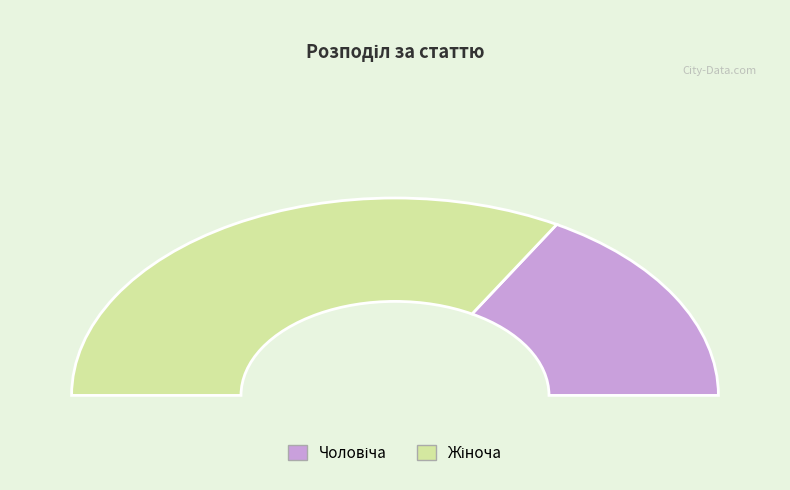

Is the sum of Жіноча and Чоловіча greater than half?

Yes